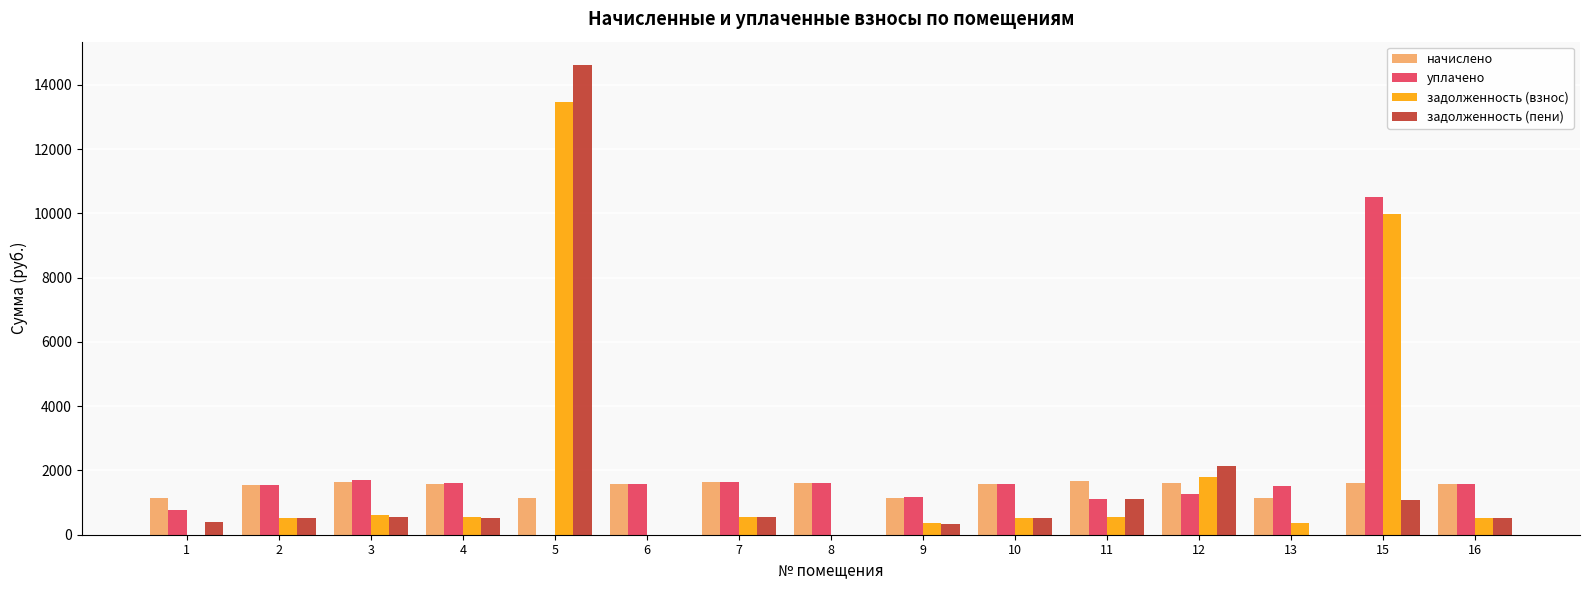

What is the total value across all series at 15?

23184.7